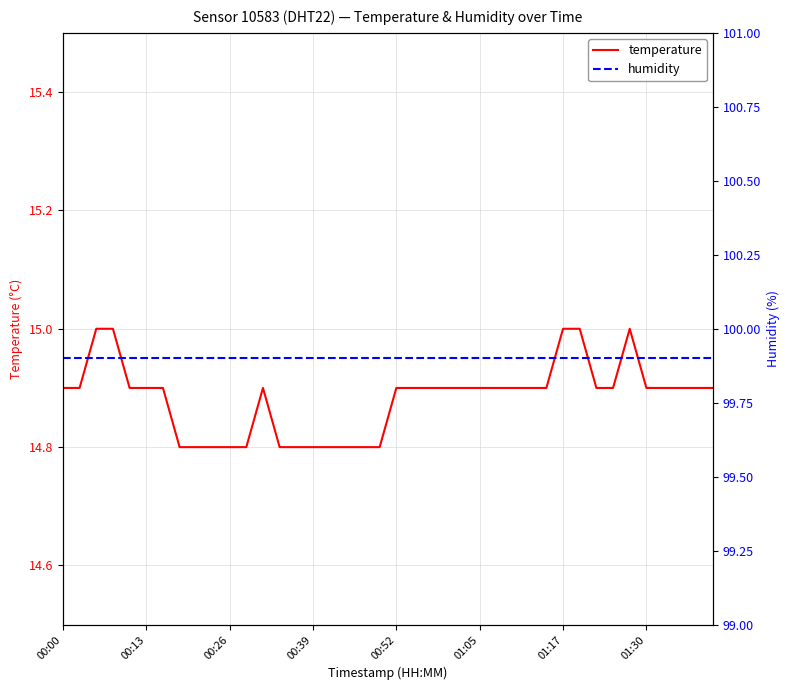

How many lines are shown in the chart?

2